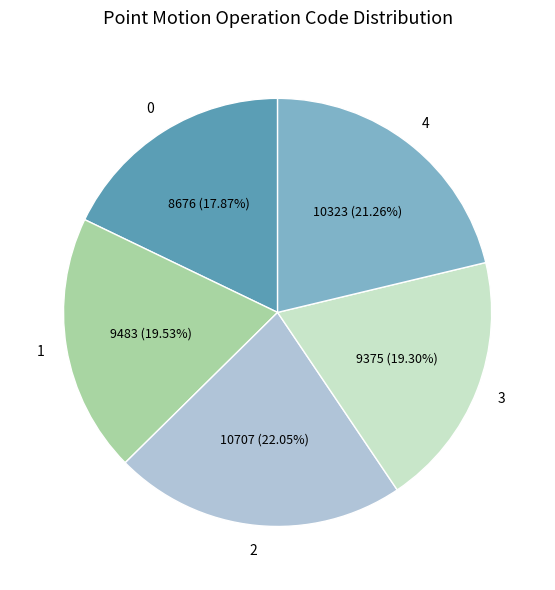

Is there any slice that represents more than half of the pie?

No